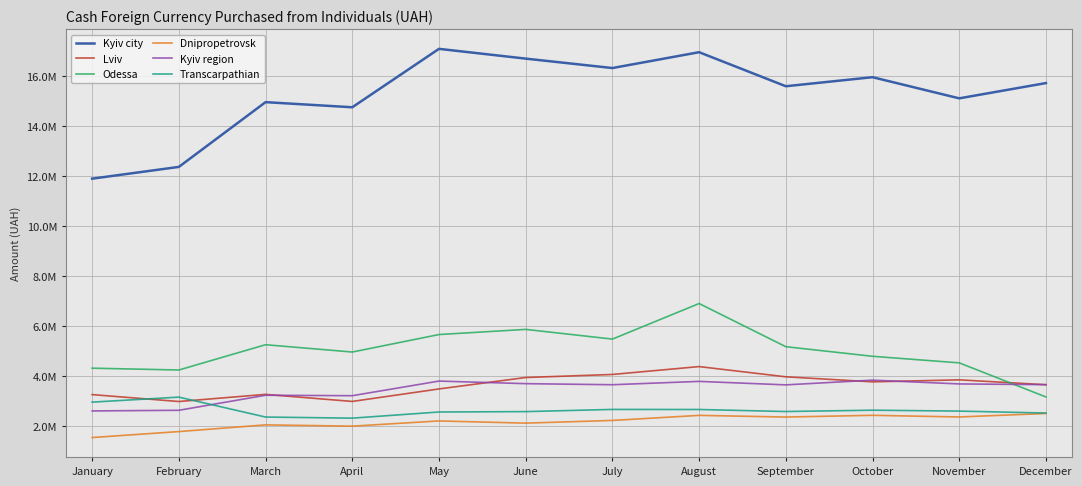

Is it true that Kyiv region equals 2606080.0 at January?

True